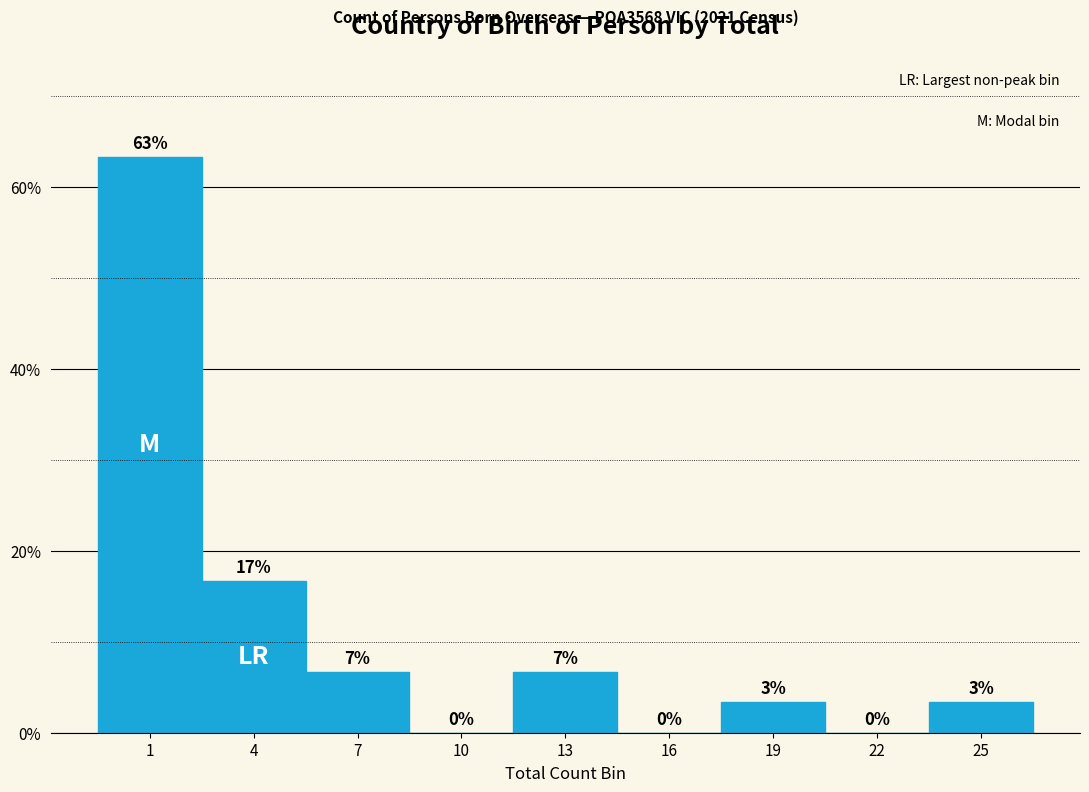

Are the bars horizontal?

No